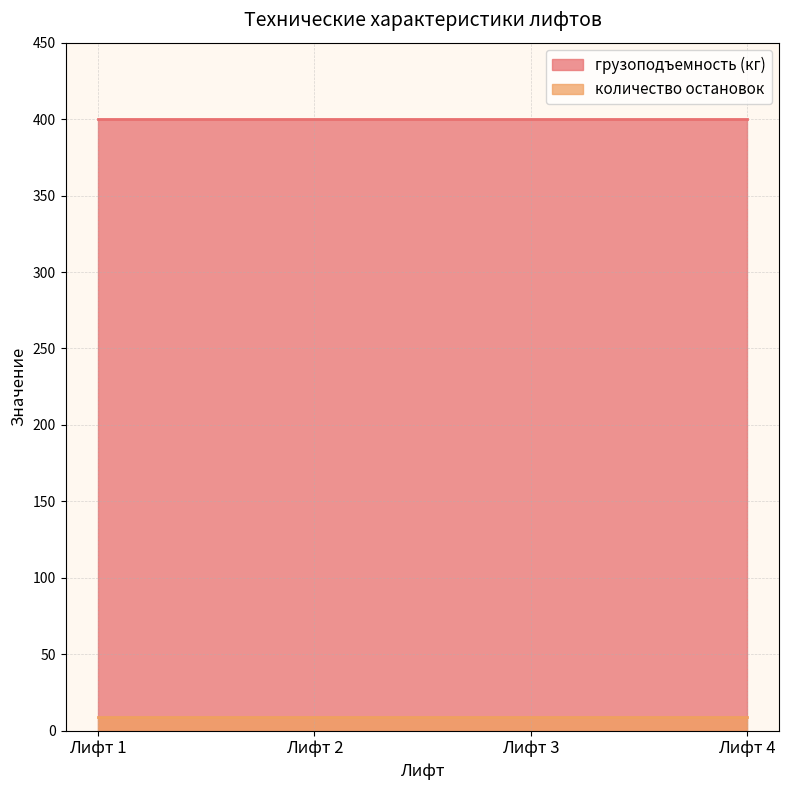

What is the highest value of the количество остановок series?

9